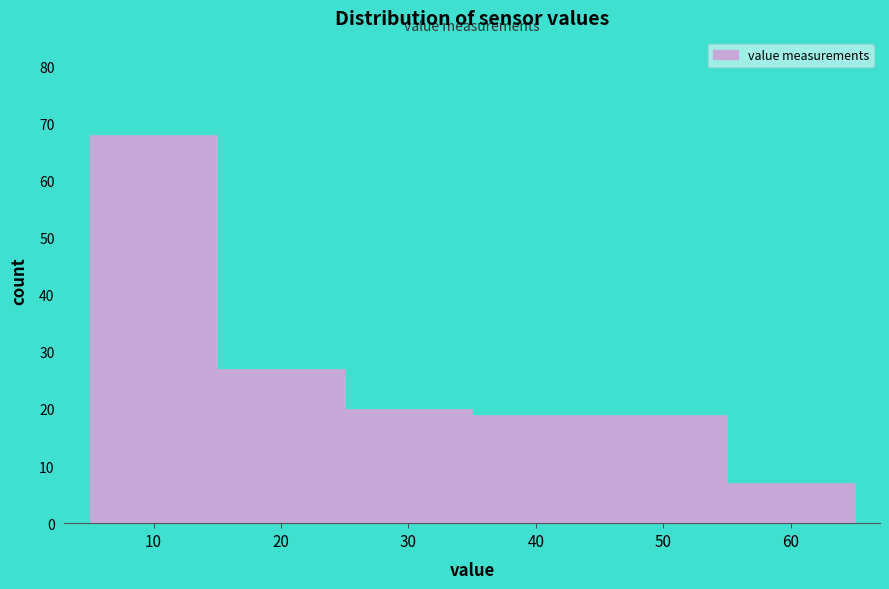

Reading left to right, list all the values displayed in this chart.

10=68	20=27	30=20	40=19	50=19	60=7